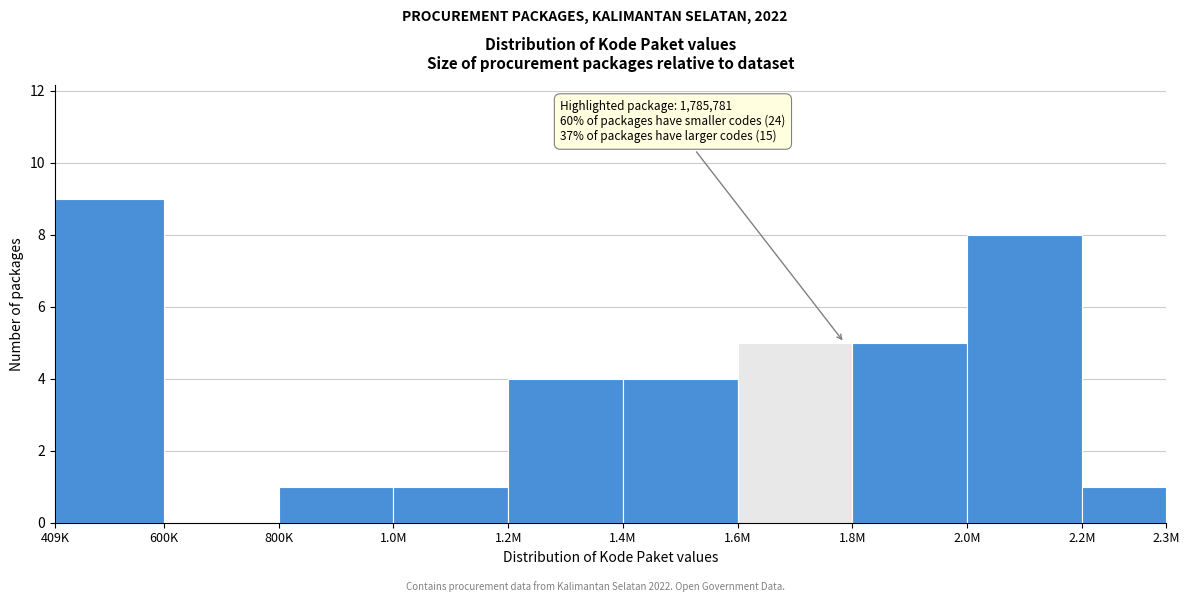

Reading right to left, what are all the values shown in this chart?

2.2M=1	2.0M=8	1.8M=5	1.6M=5	1.4M=4	1.2M=4	1.0M=1	800K=1	600K=0	409K=9